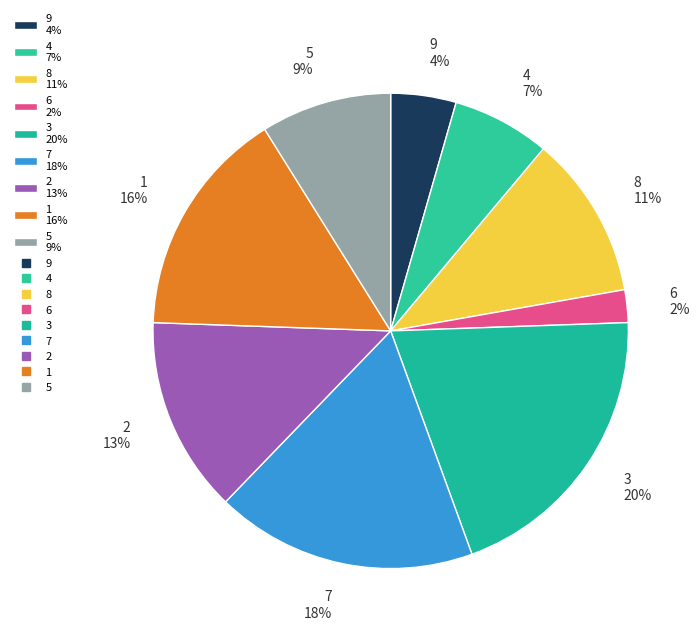

Does 8 represent more than half of the total?

No